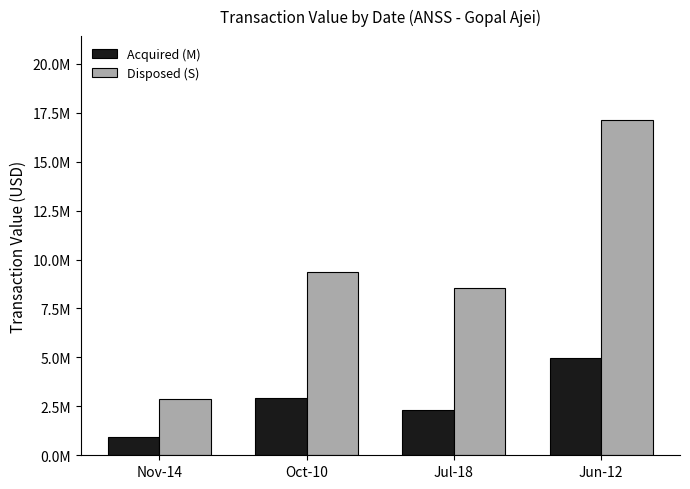

List the series in order of their peak value, highest first.

Disposed (S), Acquired (M)